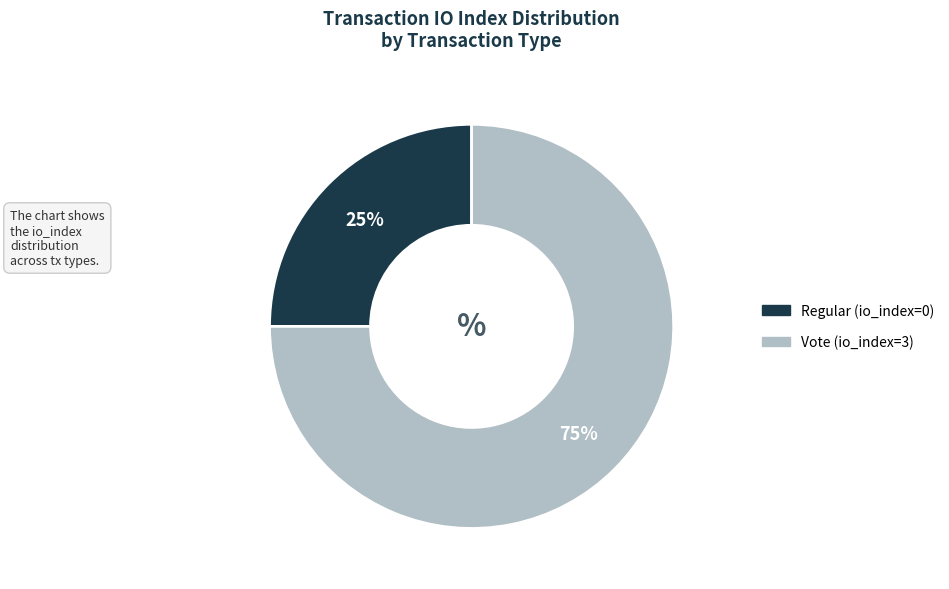

Between Vote (io_index=3) and Regular (io_index=0), which is larger?

Vote (io_index=3)